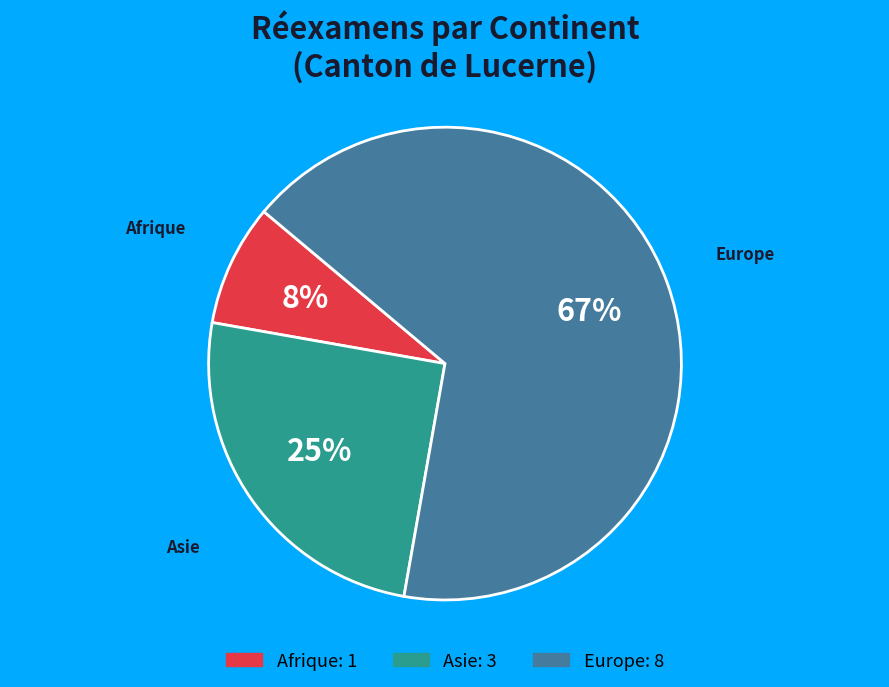

Is there a majority slice in this chart?

Yes